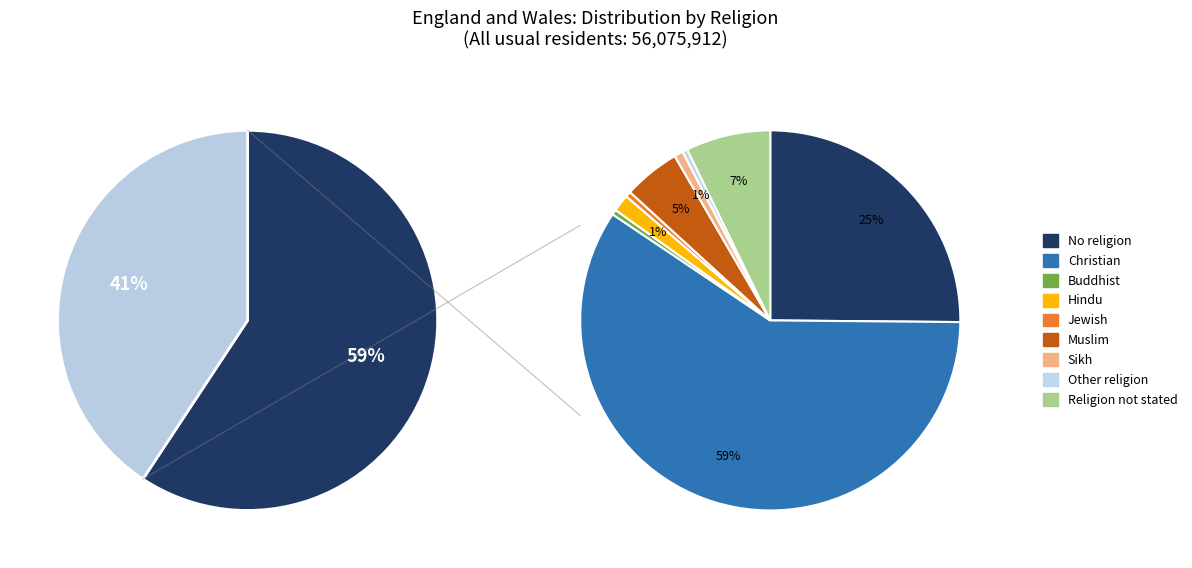

Which slice represents more than half of the pie?

Christian